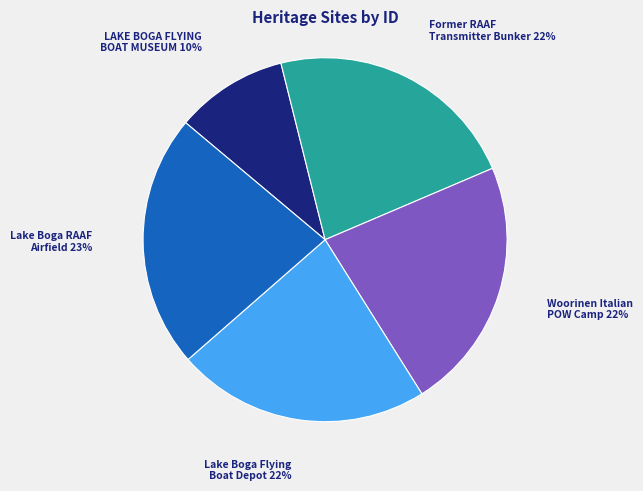

Which slice is the smallest?

LAKE BOGA FLYING BOAT MUSEUM